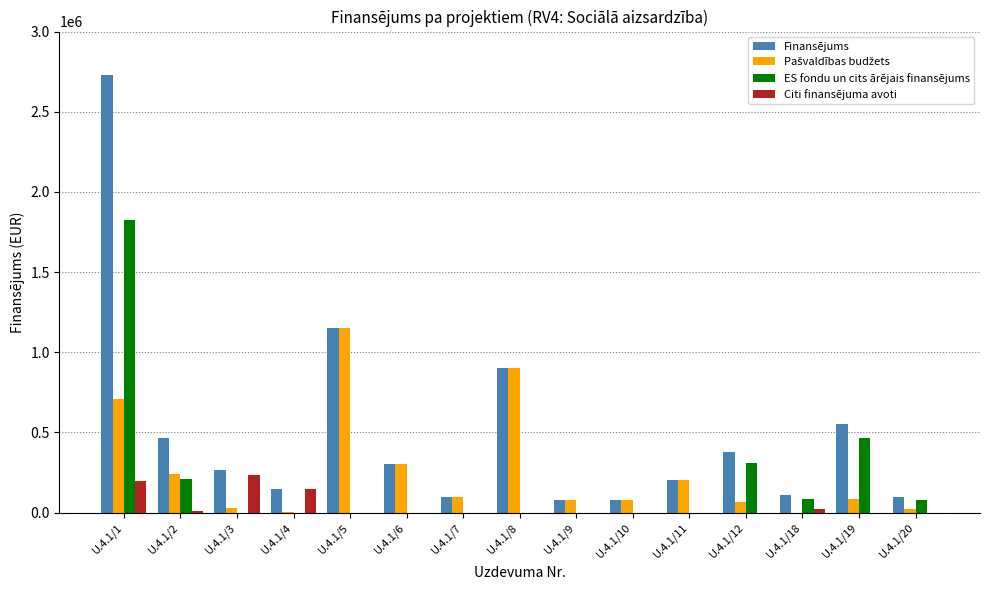

At which category is the sum across all series the highest?

U.4.1/1